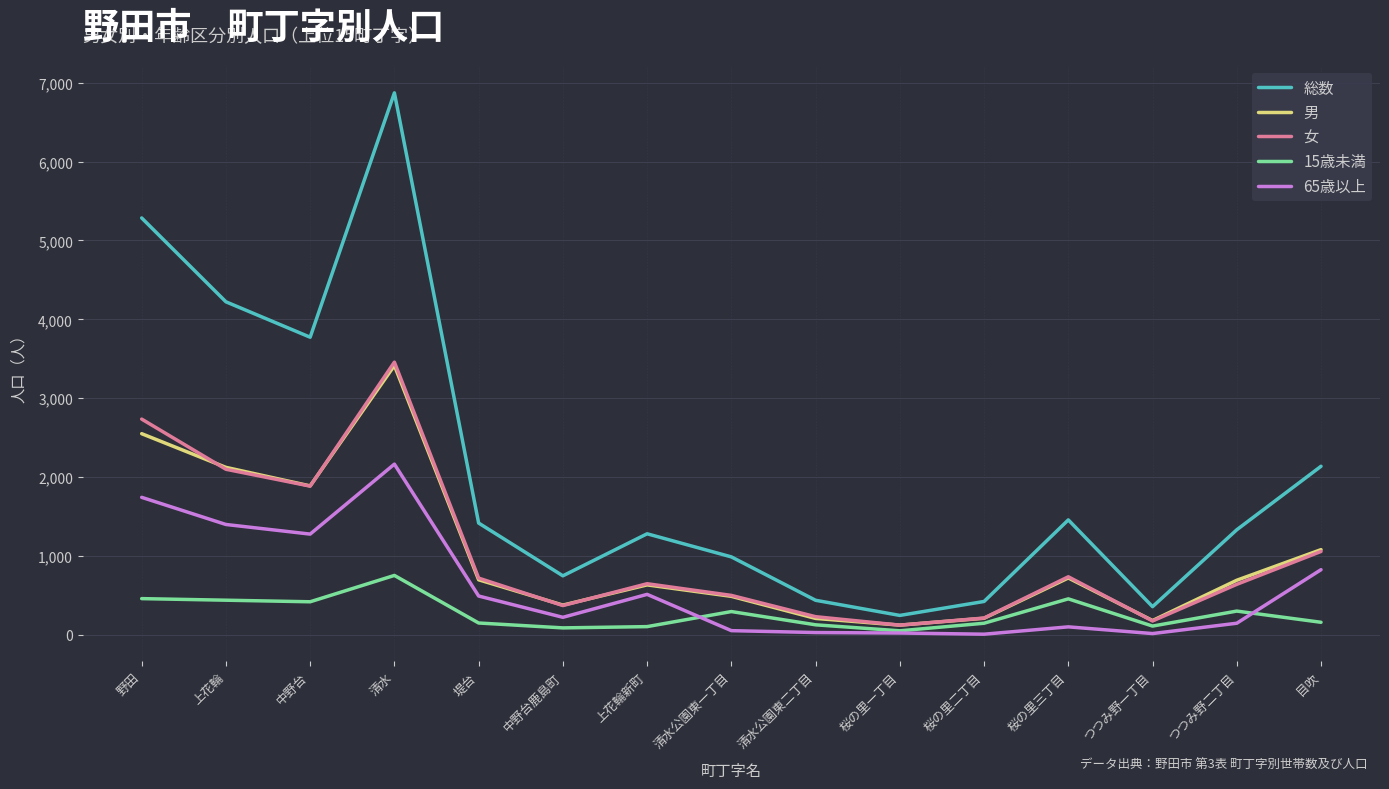

What is the maximum value shown in the chart?

6871